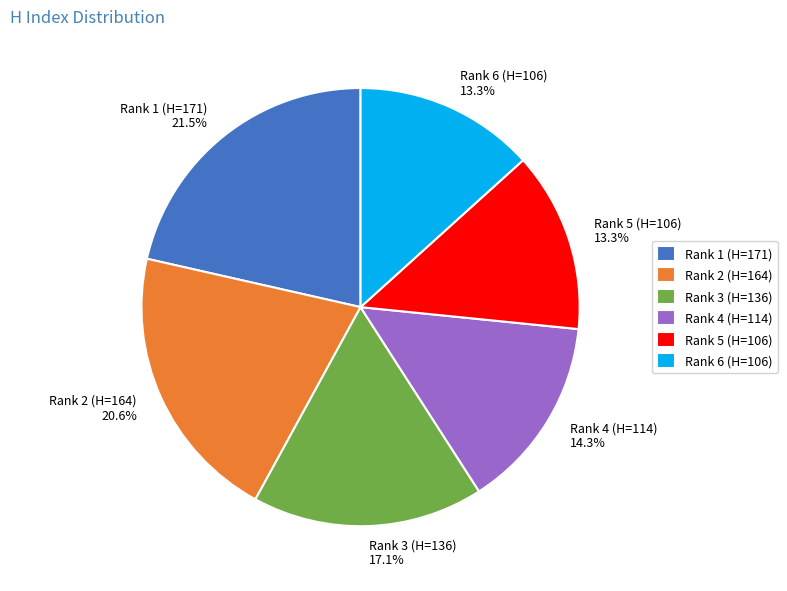

What is the largest slice in the pie chart?

Rank 1 (H=171)